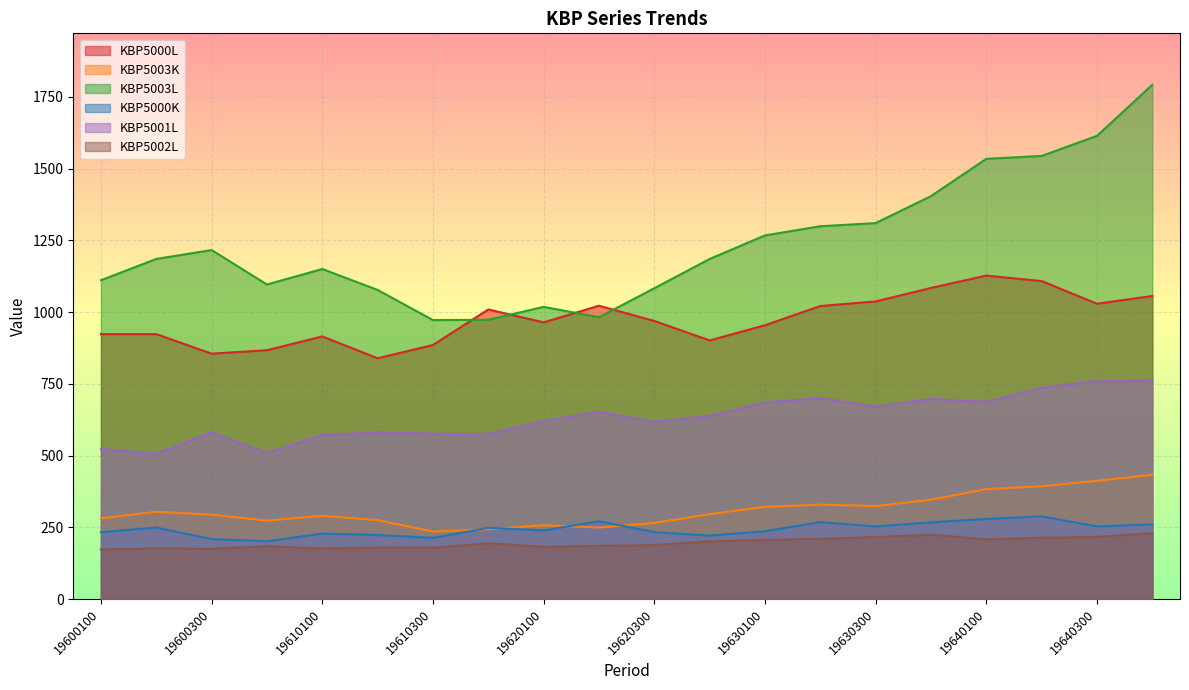

At which label does KBP5003L first exceed 1185?

19600300